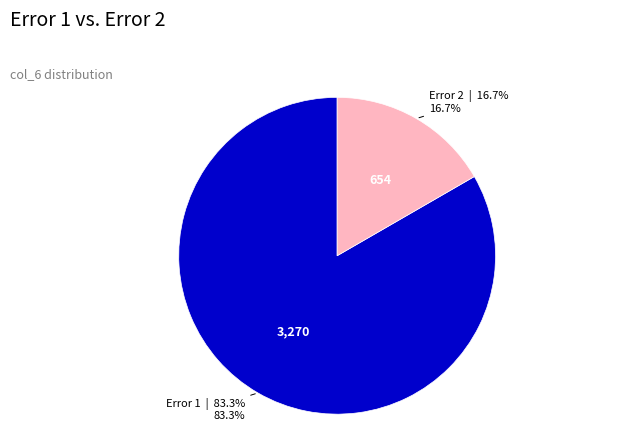

What is the ratio of the value at Error 2 to the value at Error 1?

0.2